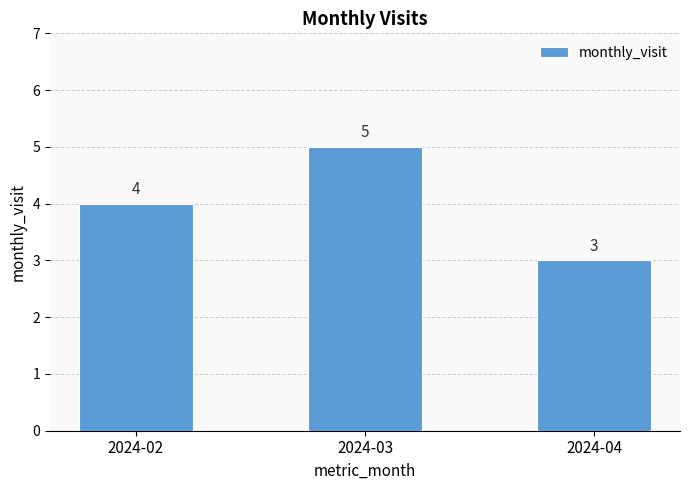

Reading left to right, what are all the values shown in this chart?

2024-02=4	2024-03=5	2024-04=3